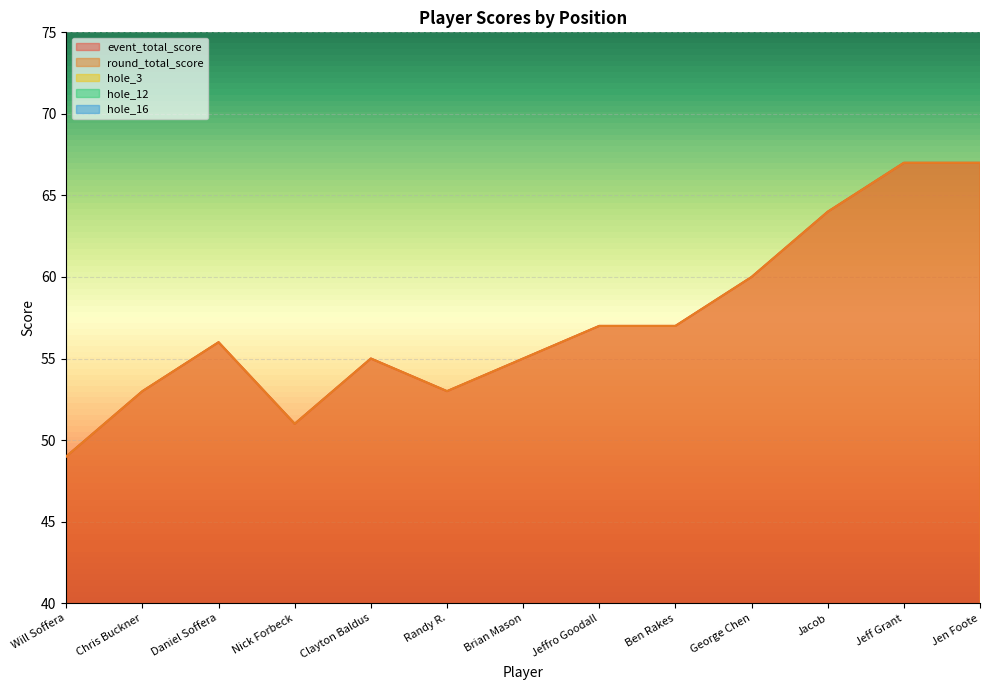

Reading left to right, extract all data points from this chart.

event_total_score: 49	53	56	51	55	53	55	57	57	60	64	67	67
round_total_score: 49	53	56	51	55	53	55	57	57	60	64	67	67
hole_3: 2	3	3	2	3	2	2	3	2	3	3	4	5
hole_12: 4	4	3	4	5	4	4	4	5	5	6	5	5
hole_16: 4	3	4	4	4	4	4	4	4	4	5	6	6